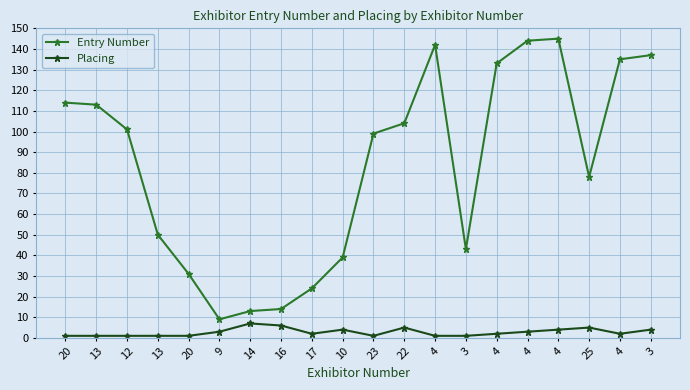

What are all the series names shown in the legend?

Entry Number, Placing